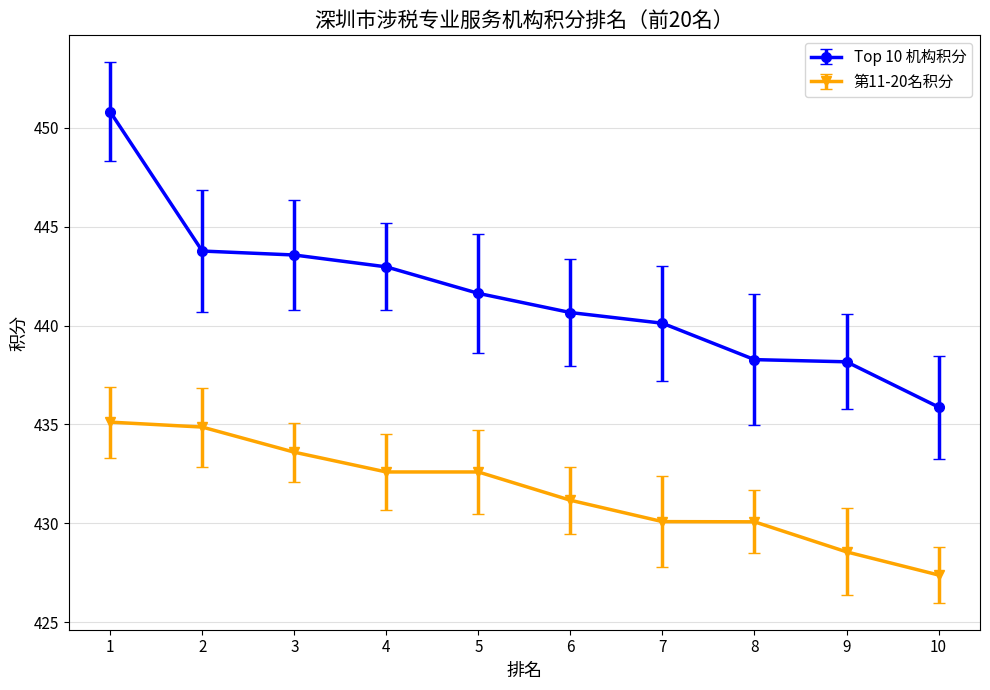

What is the average value of the 第11-20名积分 series?

431.6